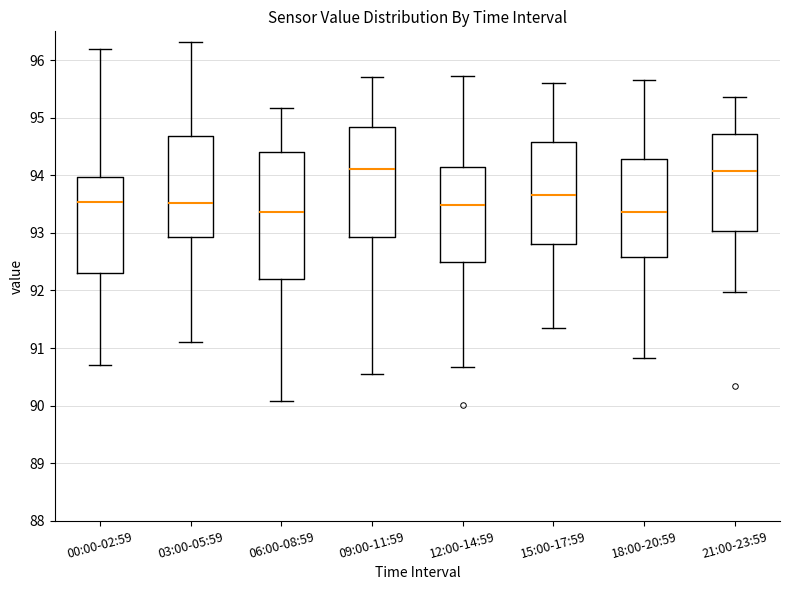

Reading left to right, transcribe this box plot: for each box, give where its median line is, the range the box spans, and where its two whiskers end, as read against the y-axis. The values are not printed on the chart, so give them approximately, as read against the axis.

00:00-02:59: median 93.5, box 92.3 to 94.0, whiskers 90.7 to 96.2
03:00-05:59: median 93.5, box 92.9 to 94.7, whiskers 91.1 to 96.3
06:00-08:59: median 93.4, box 92.2 to 94.4, whiskers 90.1 to 95.2
09:00-11:59: median 94.1, box 92.9 to 94.8, whiskers 90.5 to 95.7
12:00-14:59: median 93.5, box 92.5 to 94.1, whiskers 90.7 to 95.7
15:00-17:59: median 93.7, box 92.8 to 94.6, whiskers 91.4 to 95.6
18:00-20:59: median 93.4, box 92.6 to 94.3, whiskers 90.8 to 95.7
21:00-23:59: median 94.1, box 93.0 to 94.7, whiskers 92.0 to 95.4